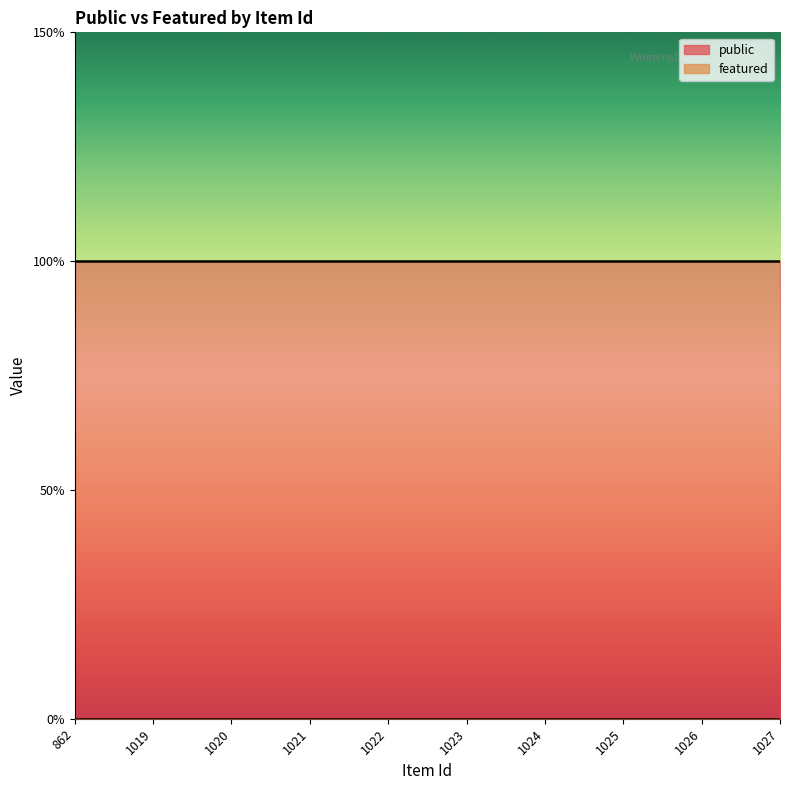

Reading left to right, transcribe all the data shown in this chart.

public: 1	1	1	1	1	1	1	1	1	1
featured: 0	0	0	0	0	0	0	0	0	0